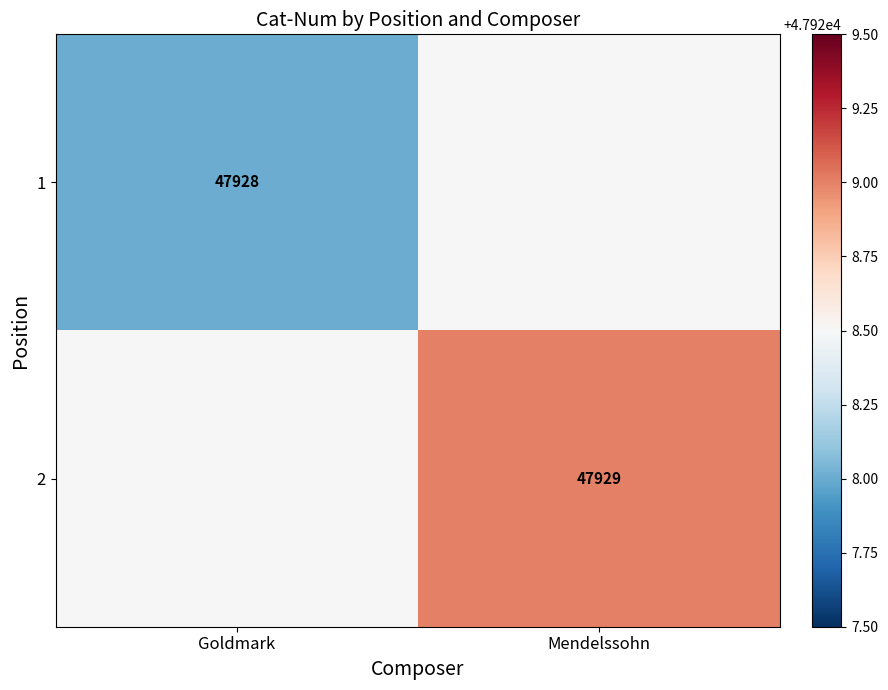

The 1 series shows 15464.3 at Goldmark. True or false?

False